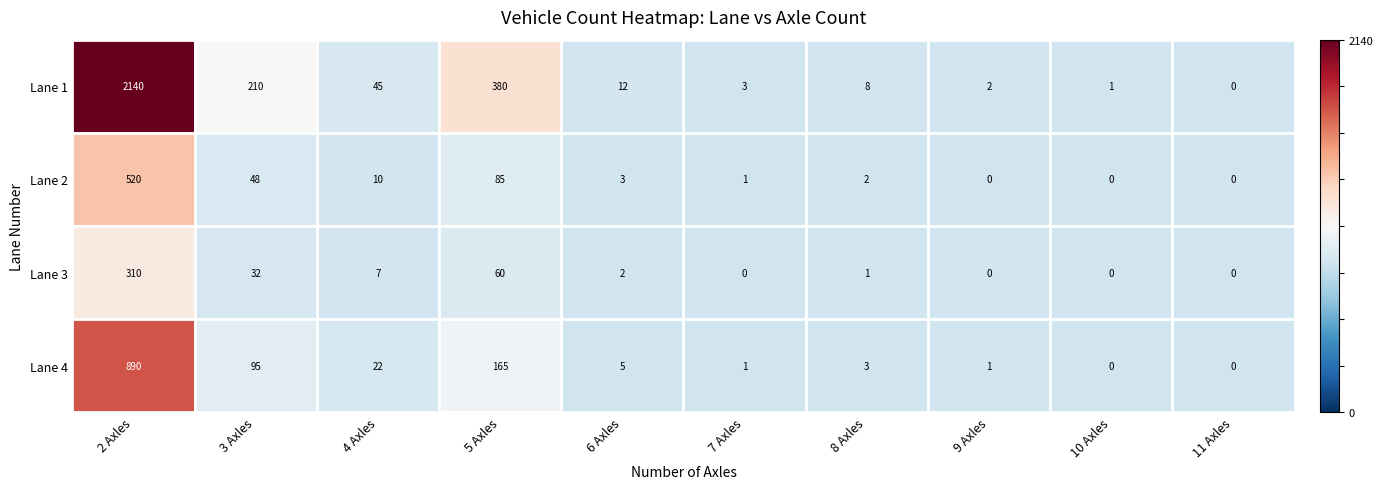

Which series has the widest spread of values?

Lane 1